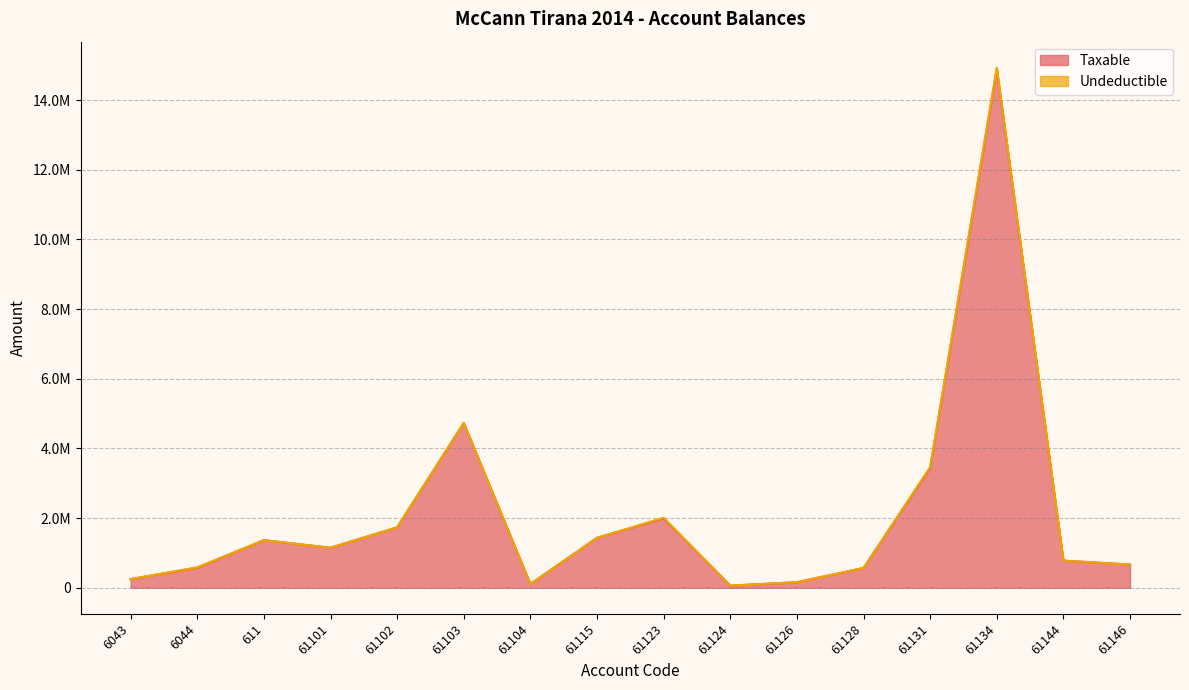

The chart shows a value of 157990.0 at 61126. True or false?

True